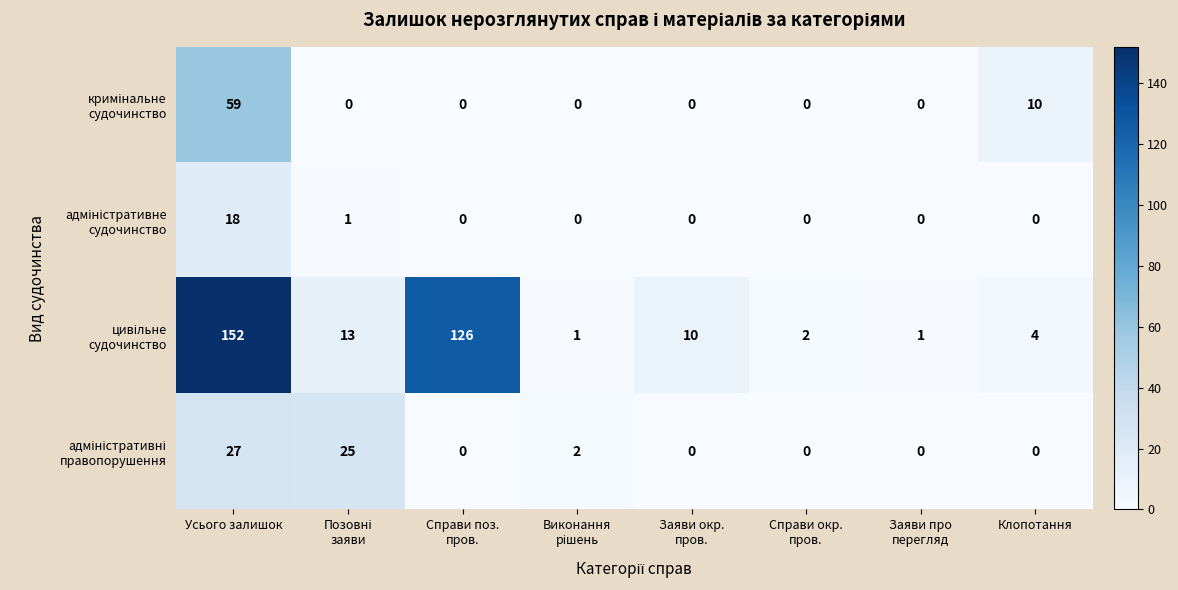

What is the total value across all series at Клопотання?

14